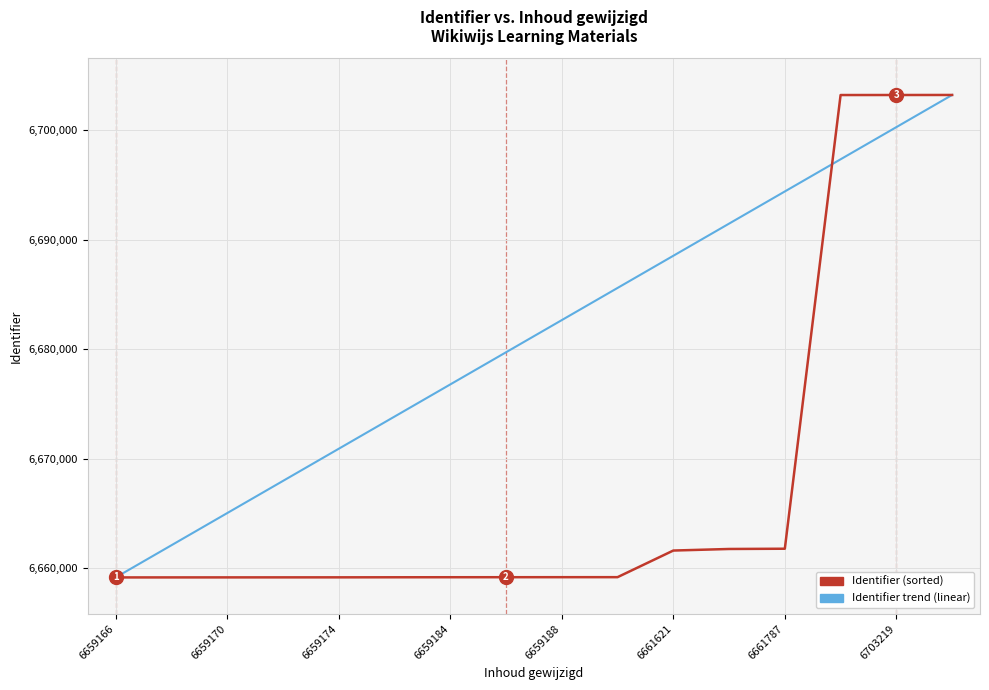

What is the minimum value shown in the chart?

6659166.0